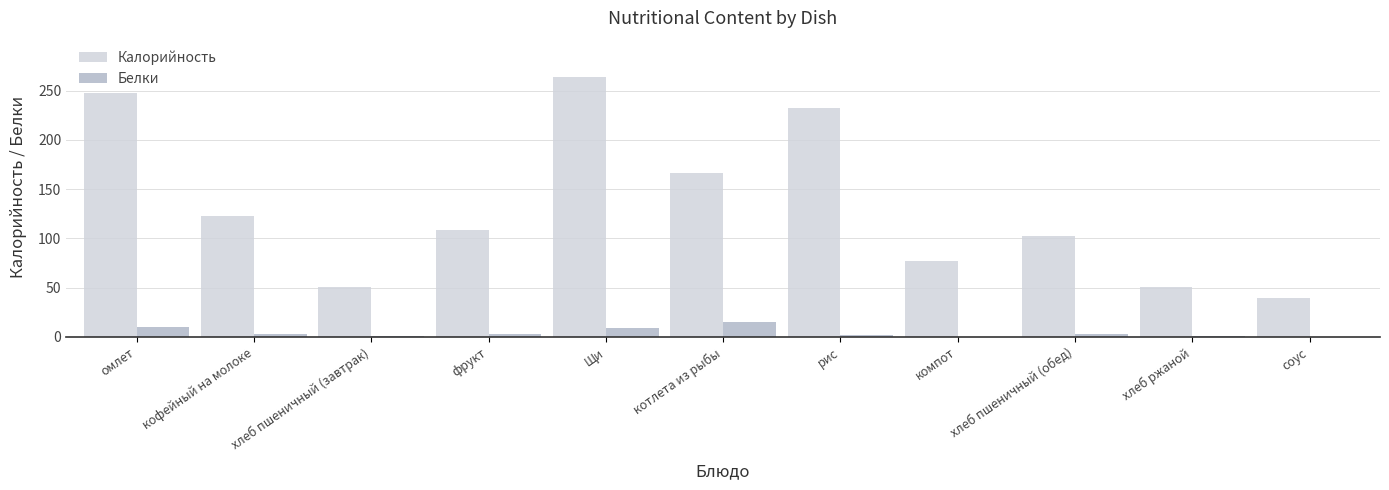

What is the sum of the Калорийность values at Щи and компот?

341